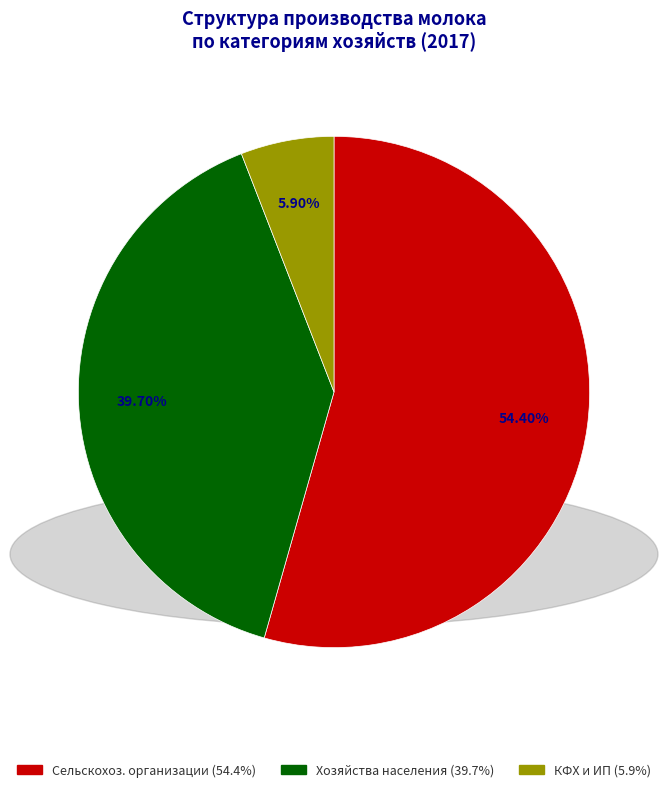

Is there a majority slice in this chart?

Yes